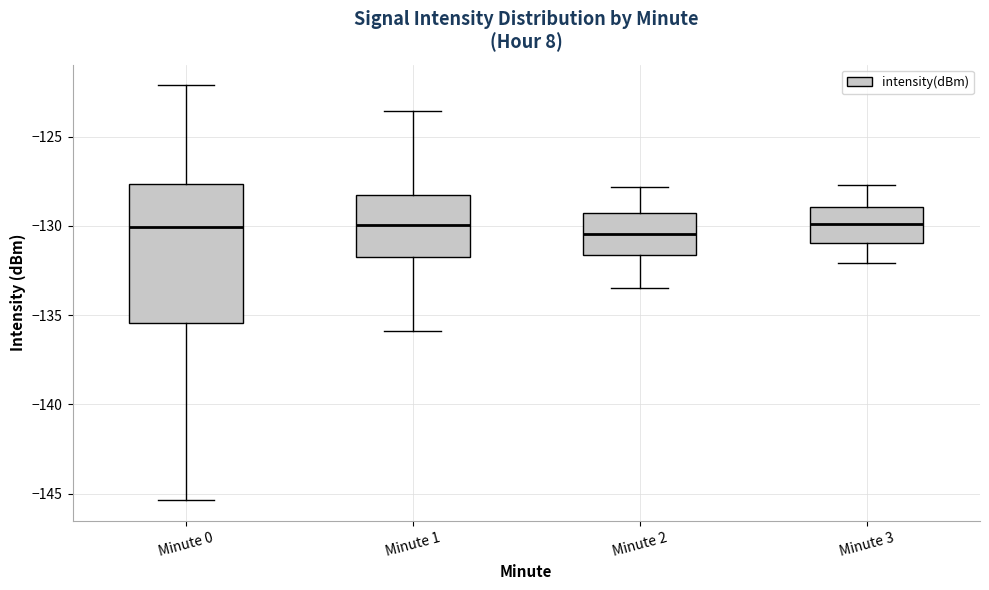

Where is the lower edge of the box for Minute 1 on the y-axis? The values are not printed on the chart, so give them approximately, as read against the axis.

-132.0